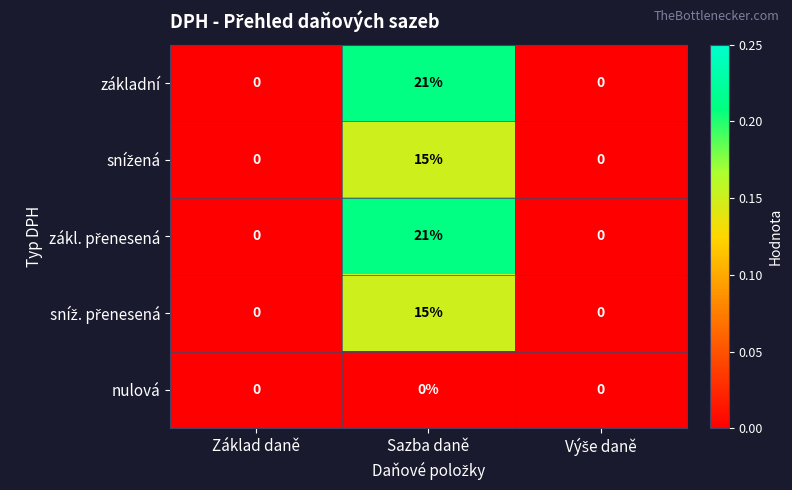

At which category is the sum across all series the highest?

Sazba daně